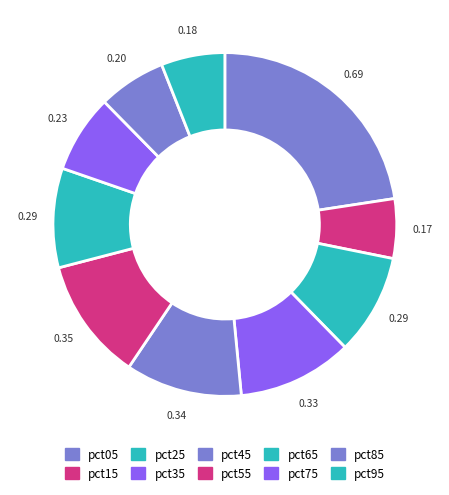

Which category has the smallest portion of the pie?

pct15